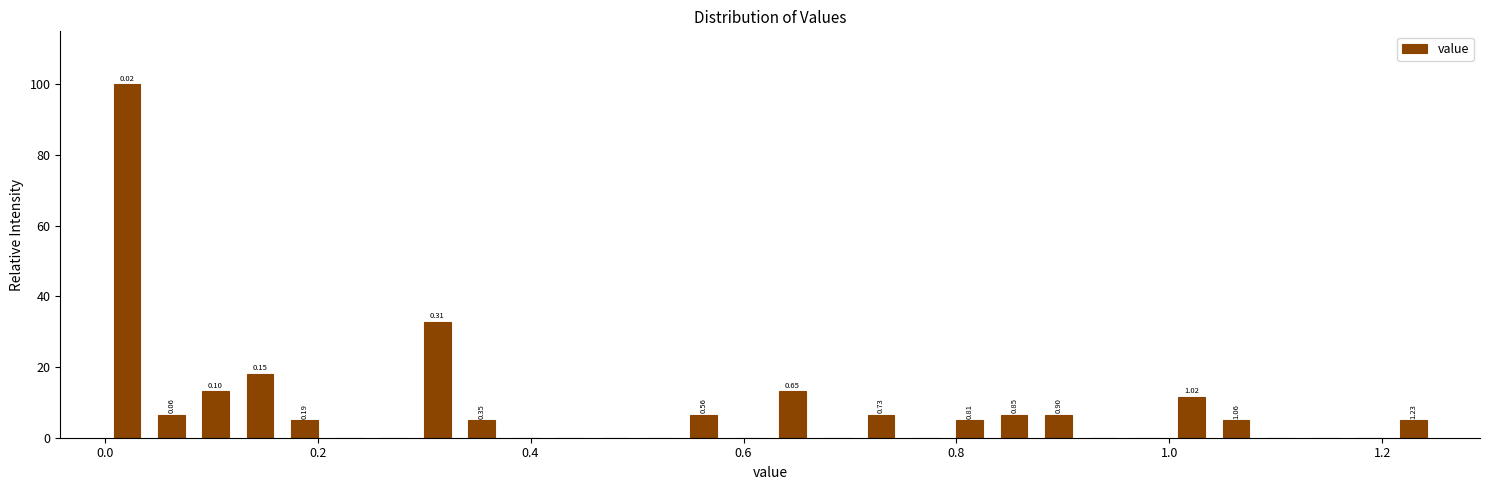

Read against the x-axis, roughly where is the centre of the tallest bar?

0.02